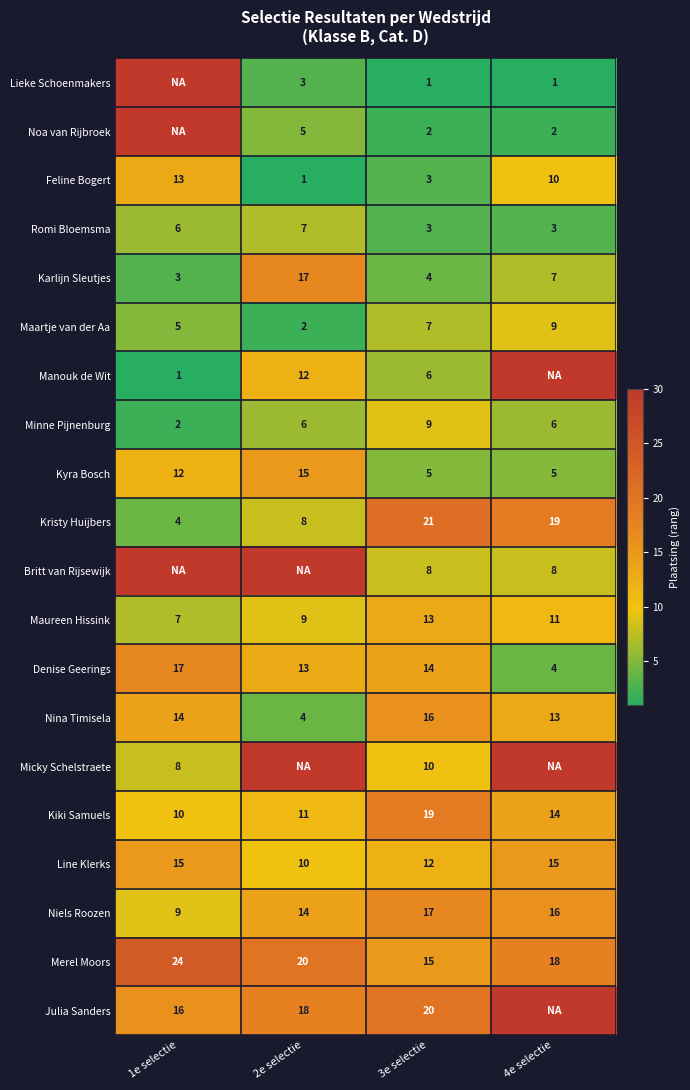

What is the sum of the Karlijn Sleutjes values at 4e selectie and 3e selectie?

11